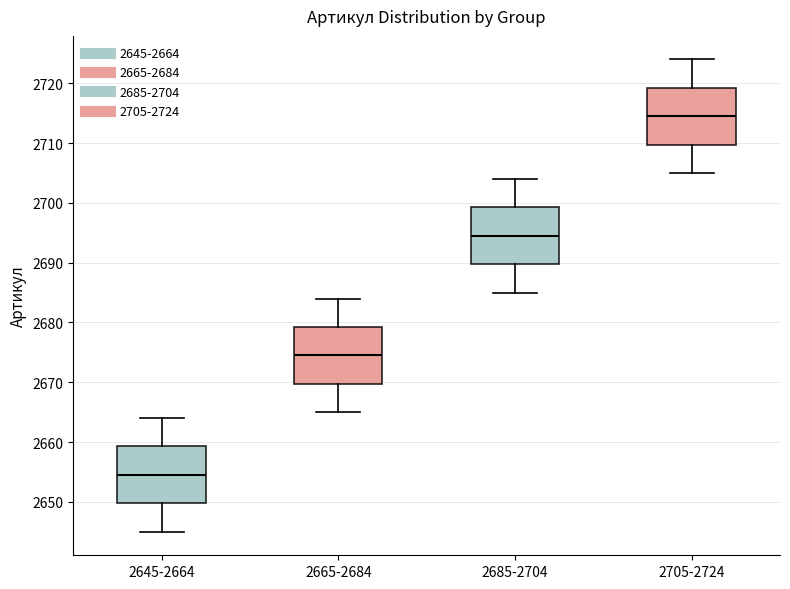

Reading left to right, read every box against the y-axis: the position of its median line, the range the box covers, and the ends of its whiskers. The values are not printed on the chart, so give them approximately, as read against the axis.

2645-2664: median 2655, box 2650 to 2659, whiskers 2645 to 2664
2665-2684: median 2675, box 2670 to 2679, whiskers 2665 to 2684
2685-2704: median 2695, box 2690 to 2699, whiskers 2685 to 2704
2705-2724: median 2715, box 2710 to 2719, whiskers 2705 to 2724